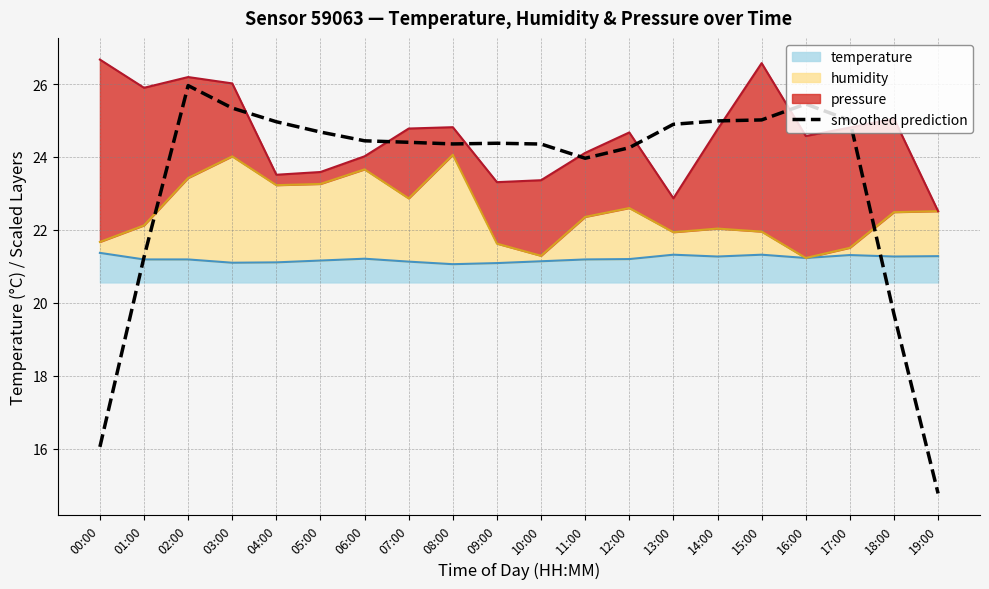

How many interior local peaks (higher than both neighbors) does the data have?

3